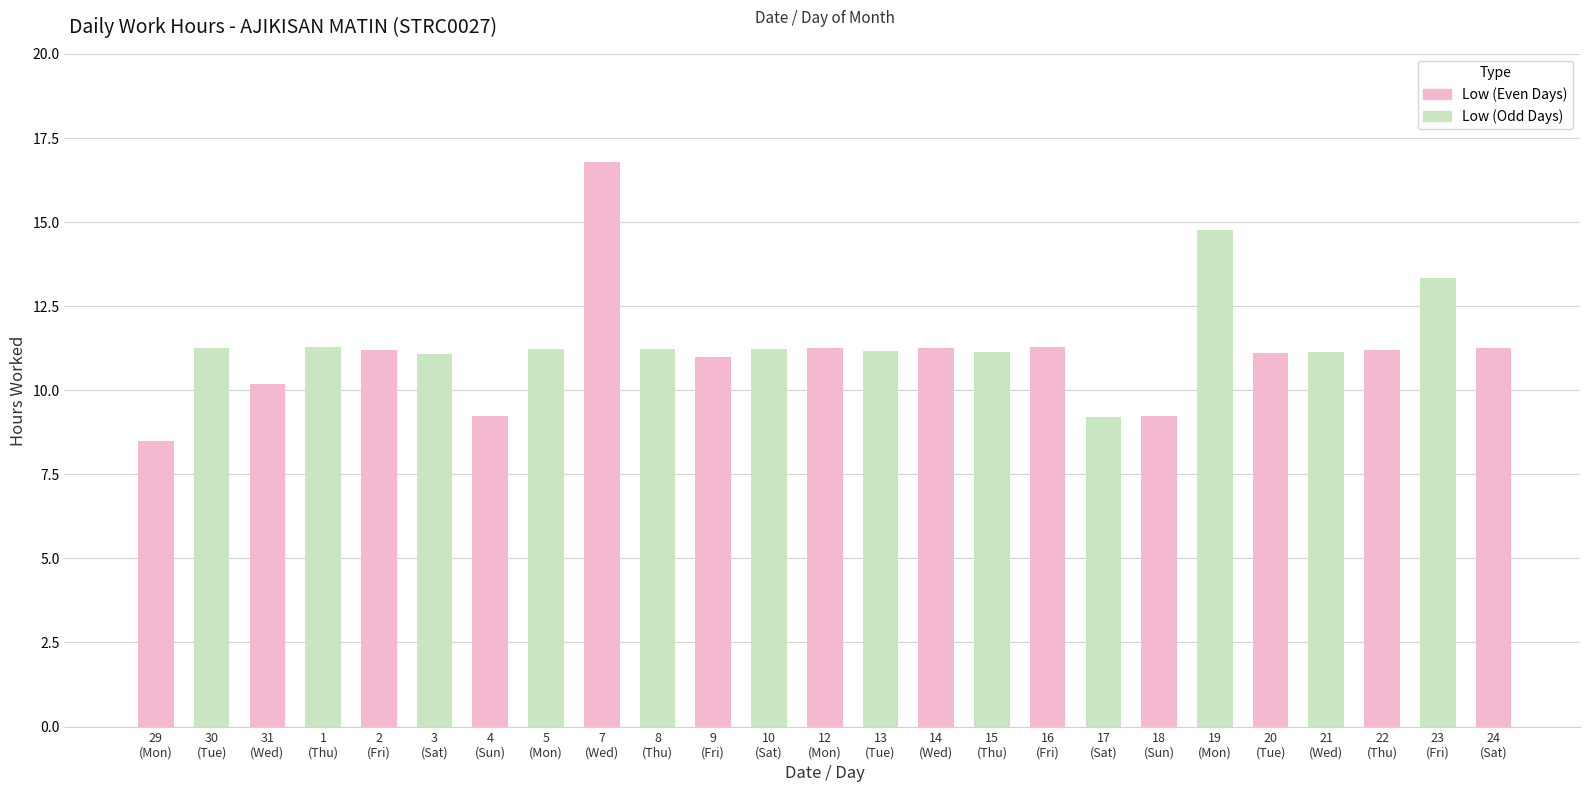

Reading right to left, what are all the values shown in this chart?

11.2	13.3	11.2	11.1	11.1	14.8	9.2	9.2	11.3	11.1	11.2	11.2	11.2	11.2	11.0	11.2	16.8	11.2	9.2	11.1	11.2	11.3	10.2	11.2	8.5